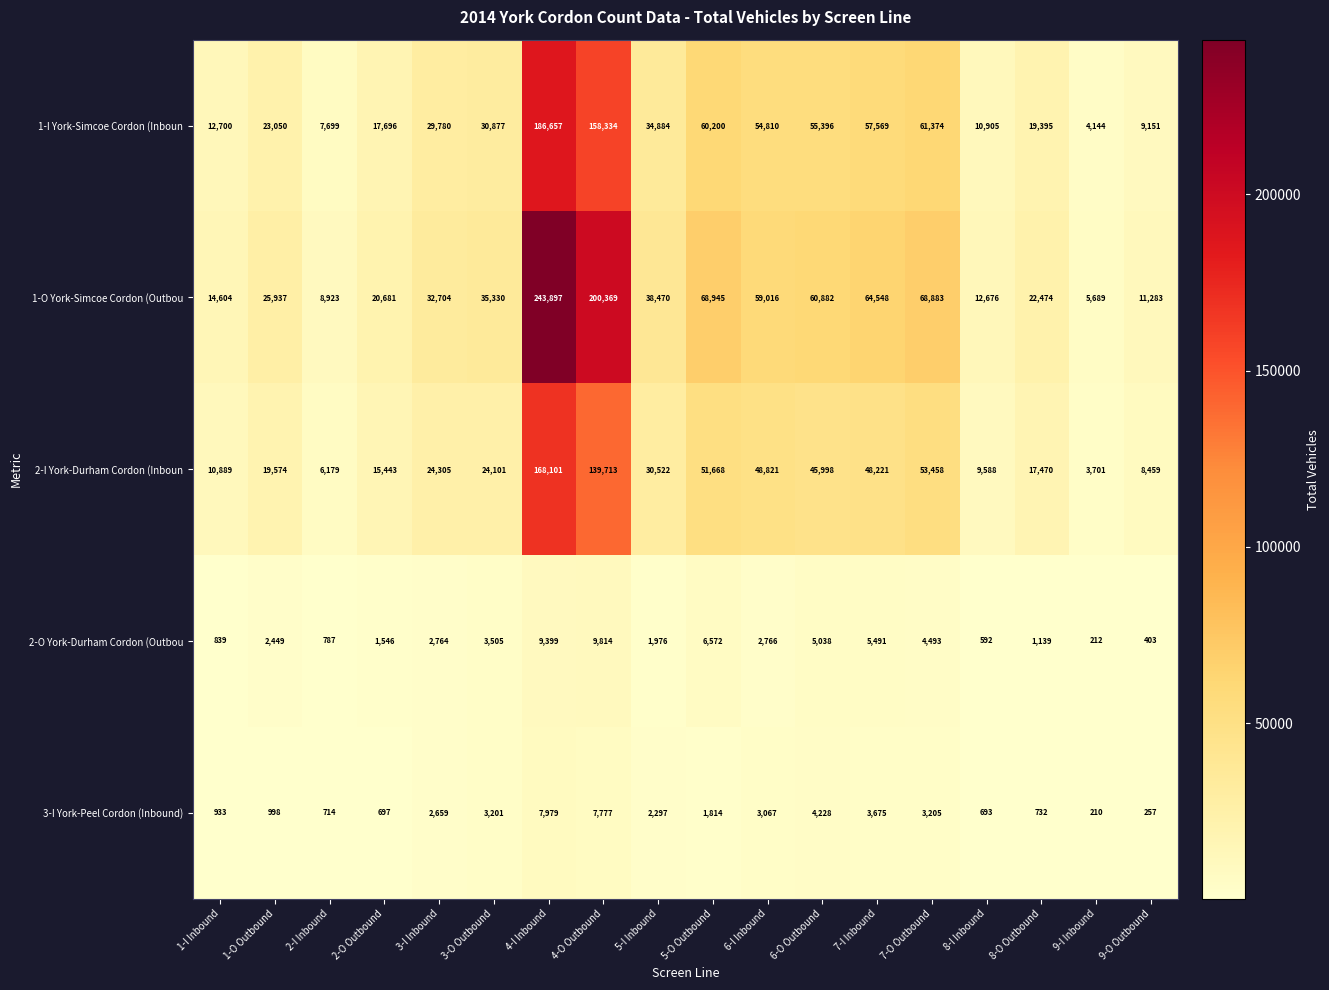

The 2-I York-Durham Cordon (Inboun series shows 139713 at 4-O Outbound. True or false?

True